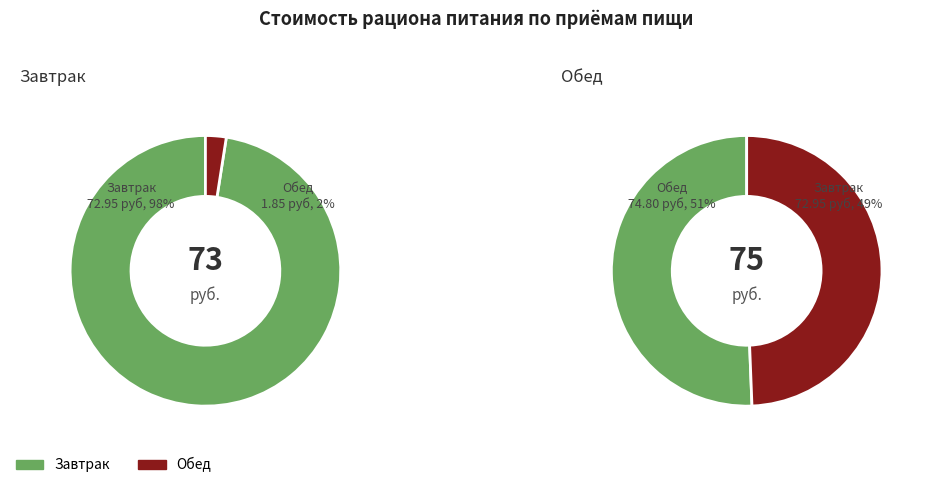

Is 2 the majority of the pie?

No